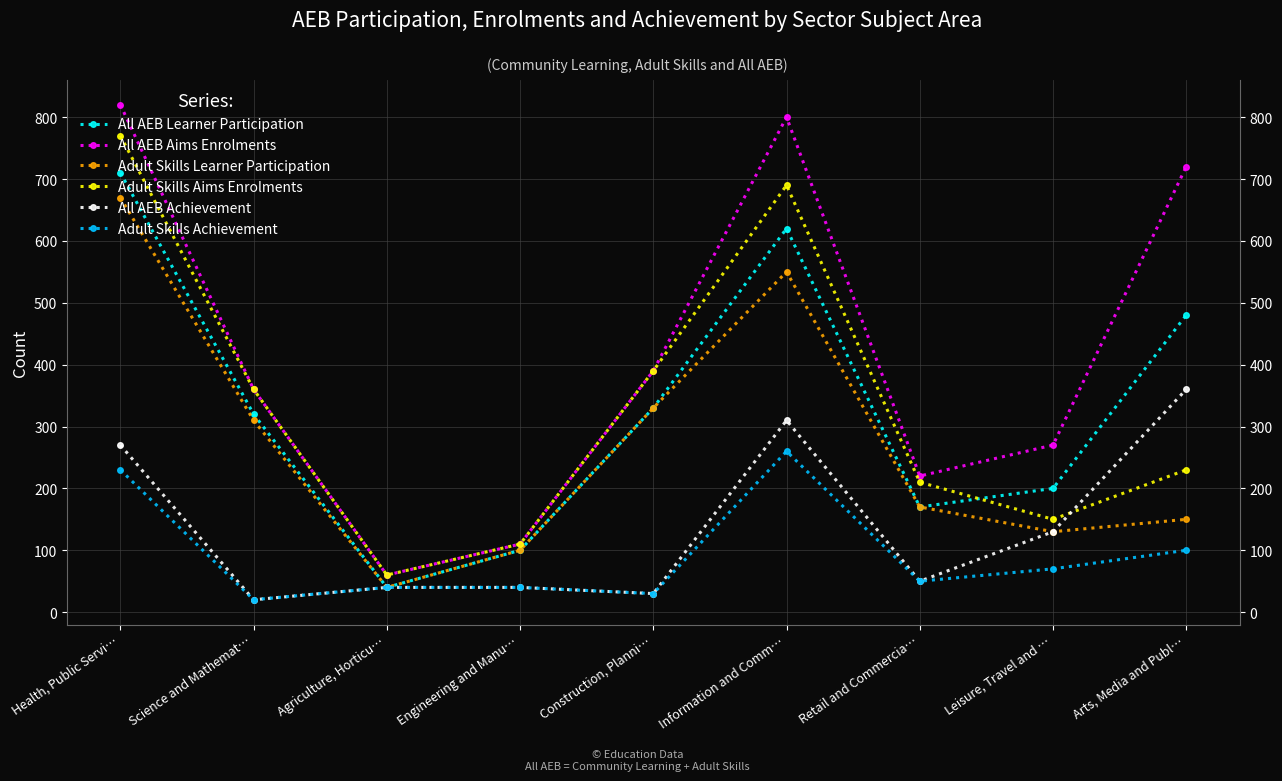

List the series in order of their peak value, highest first.

All AEB Aims Enrolments, Adult Skills Aims Enrolments, All AEB Learner Participation, Adult Skills Learner Participation, All AEB Achievement, Adult Skills Achievement